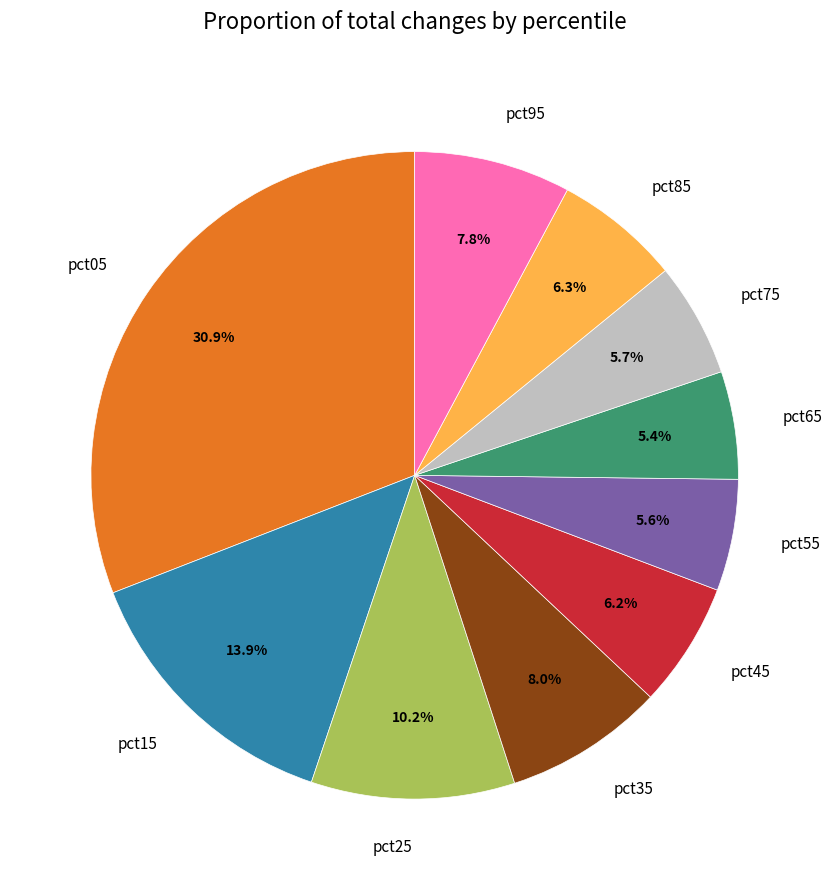

To the nearest percent, what is the difference between the largest and smallest slice percentages?

26%